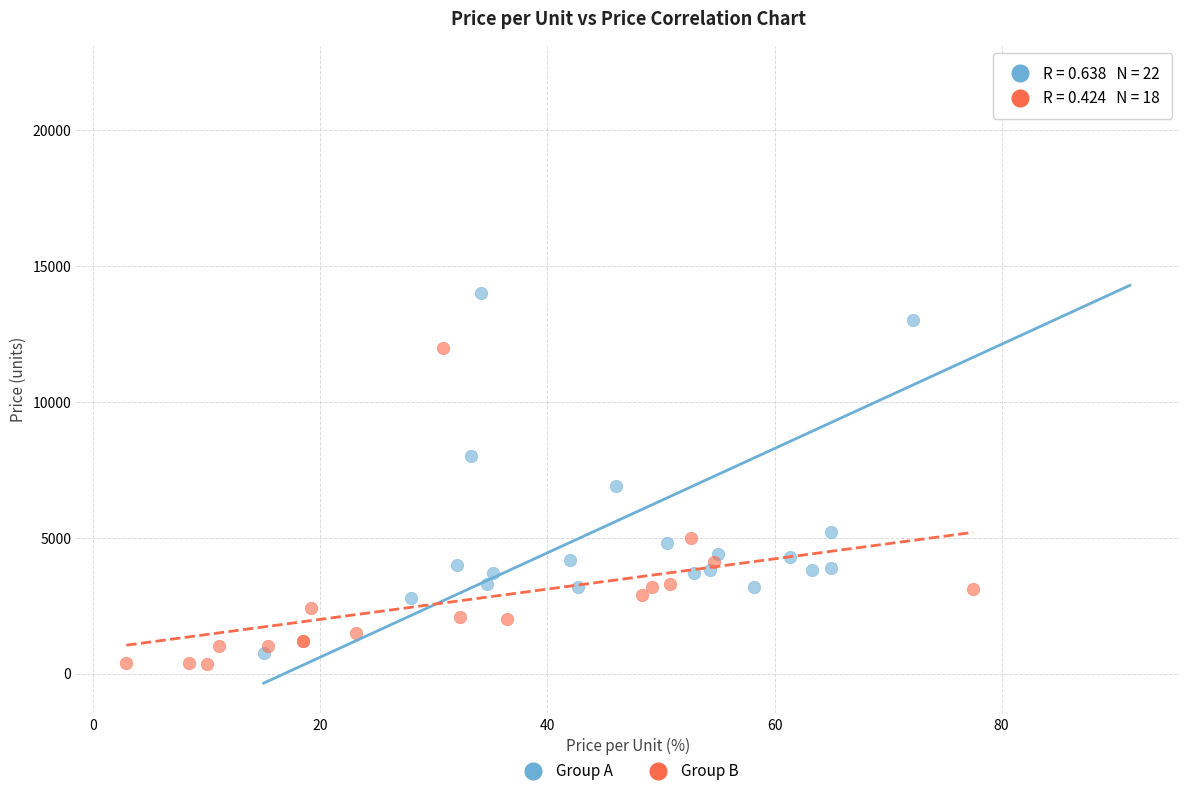

Which series reaches the maximum Y coordinate?

Group A